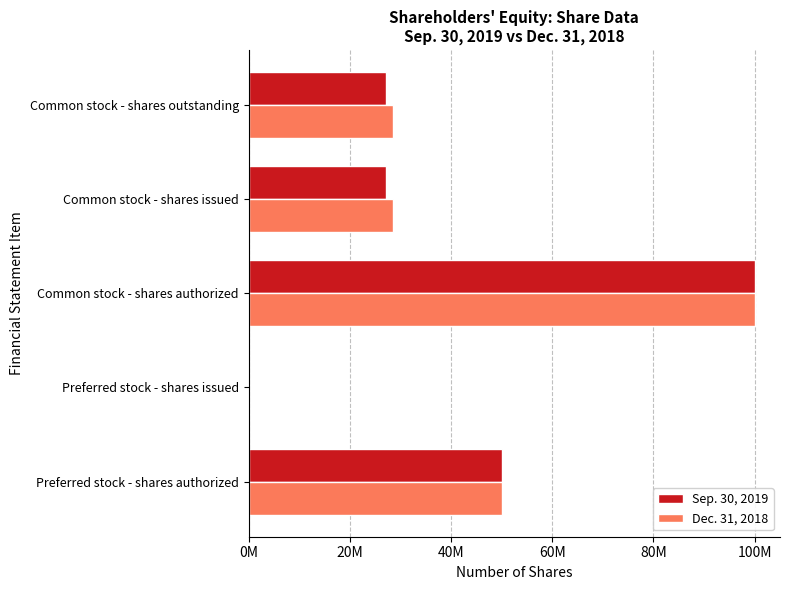

What are all the series names shown in the legend?

Sep. 30, 2019, Dec. 31, 2018